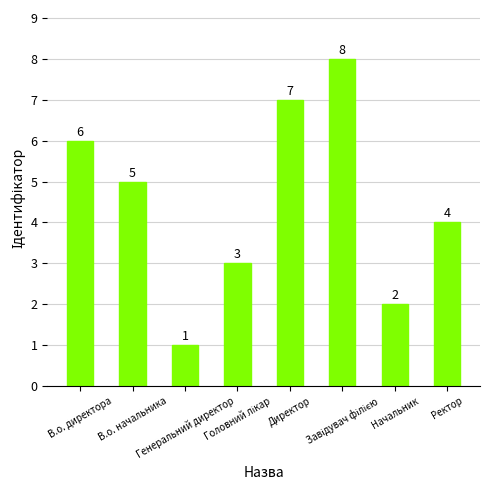

Count the values in the range 3 to 7.

5